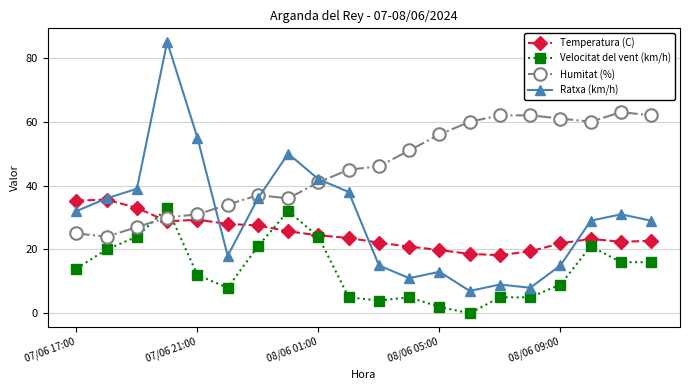

In Temperatura (C), how many points are lower than both neighbors (excluding endpoints)?

3